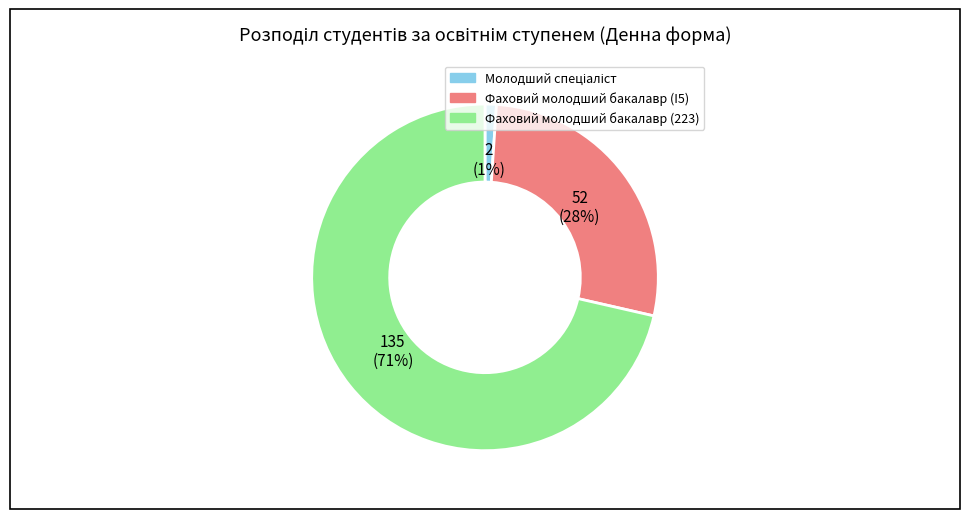

The Фаховий молодший бакалавр (I5) slice represents 28% of the pie. True or false?

True